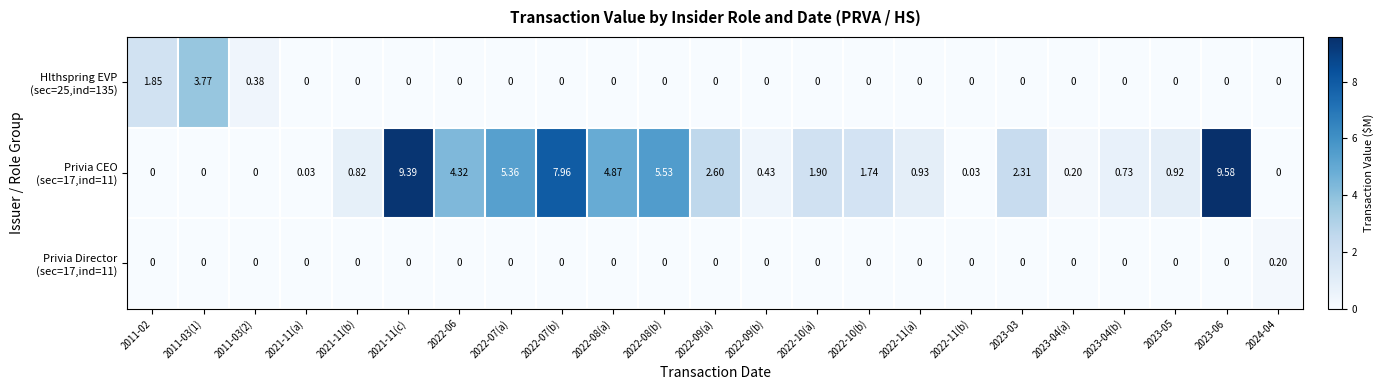

How many categories are shown in the chart?

23